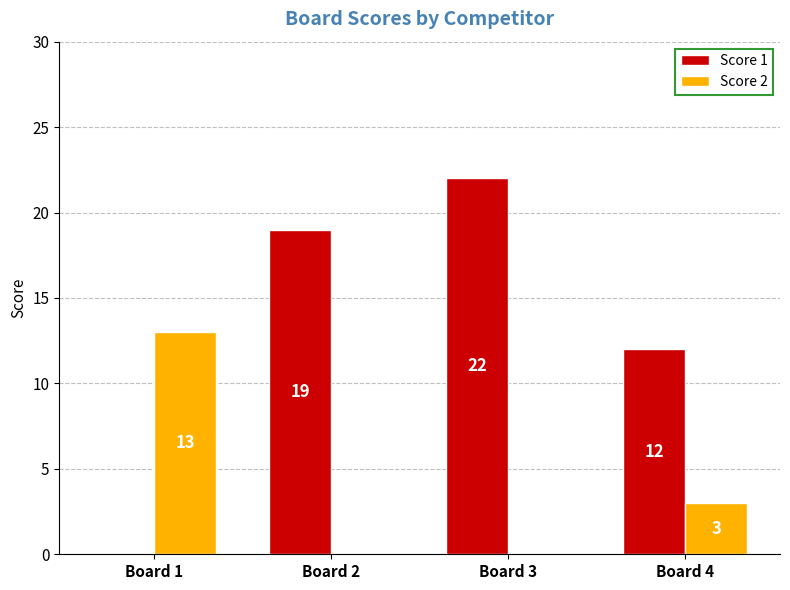

Is the value of Score 1 at Board 1 greater than the value of Score 2 at Board 4?

No